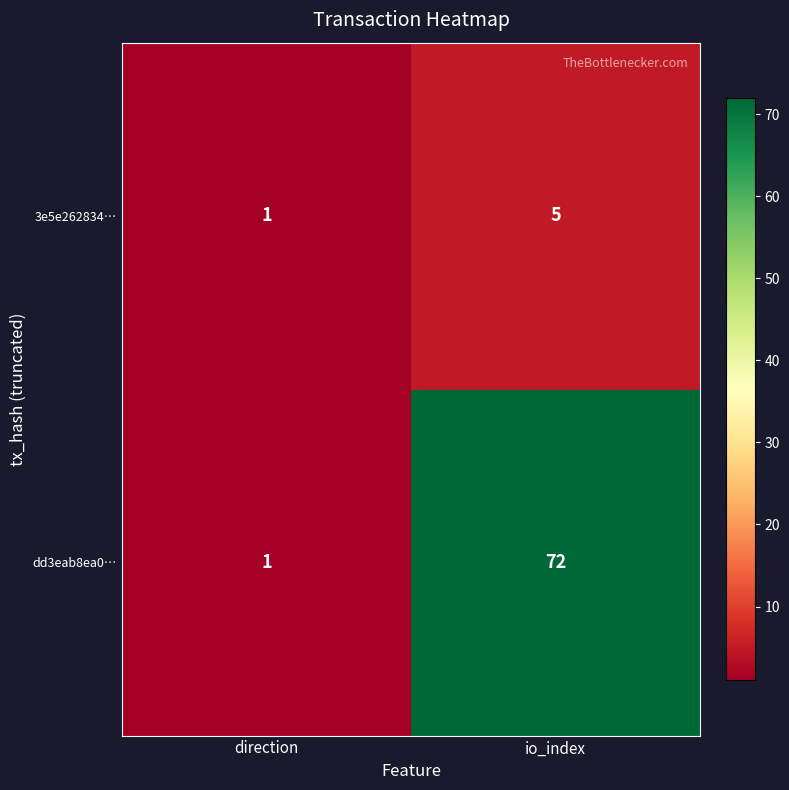

What is the sum of all 3e5e262834… values?

6